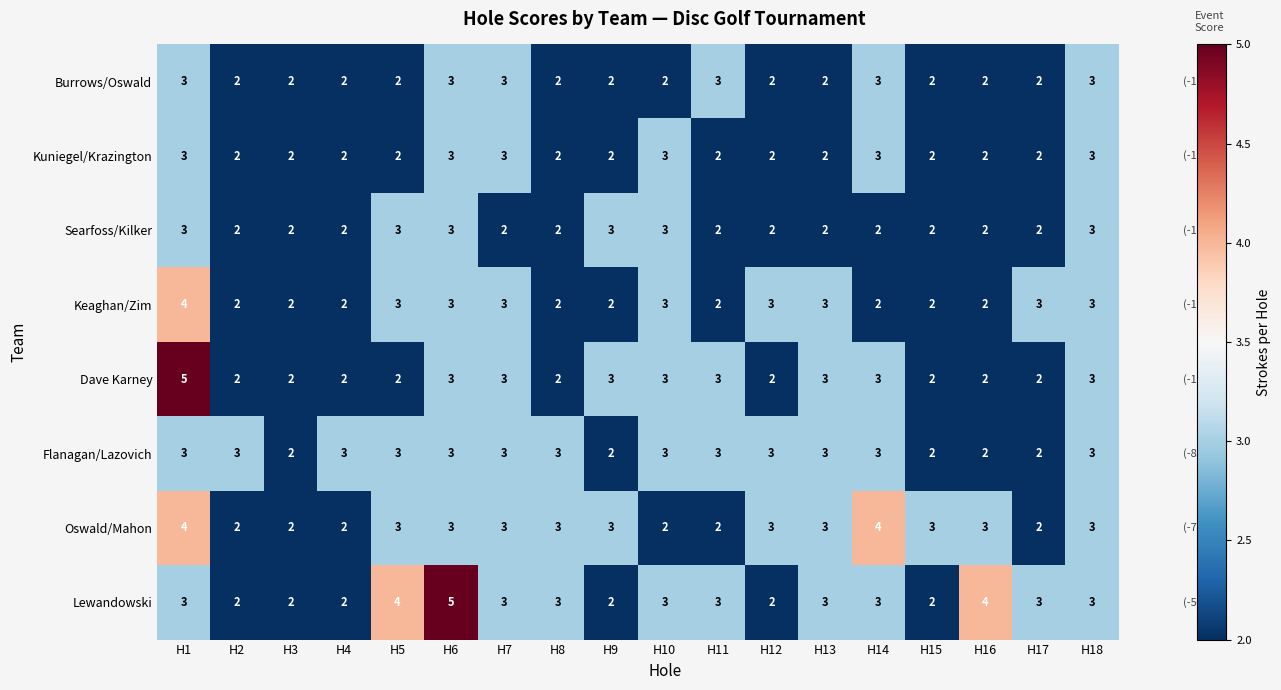

What is the difference between the highest and lowest values at H9?

1